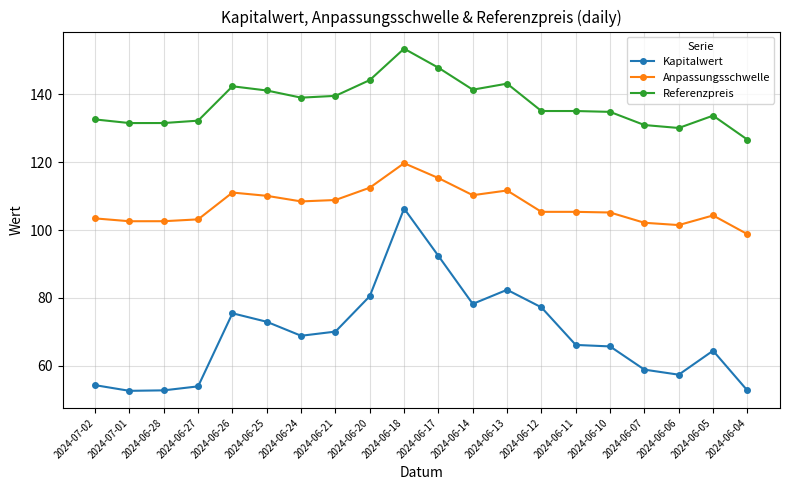

What is the label of the 5th point from the left?

2024-06-26